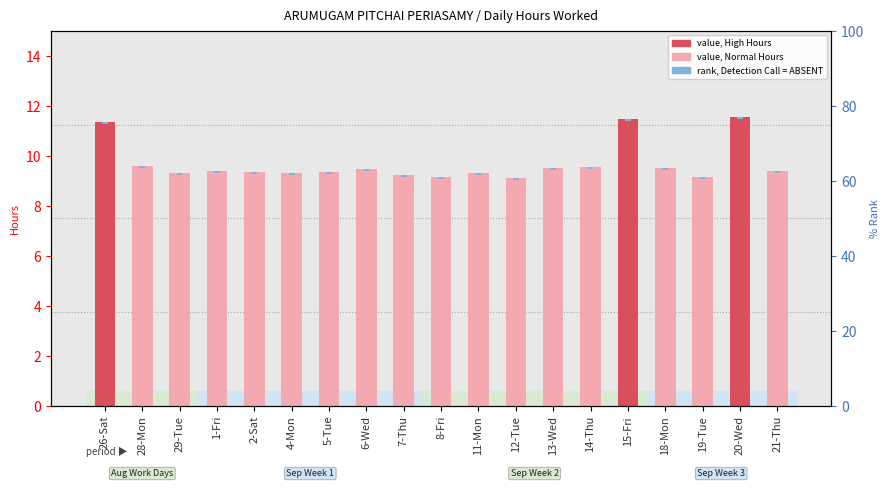

Which series has the widest spread of values?

Hours Worked